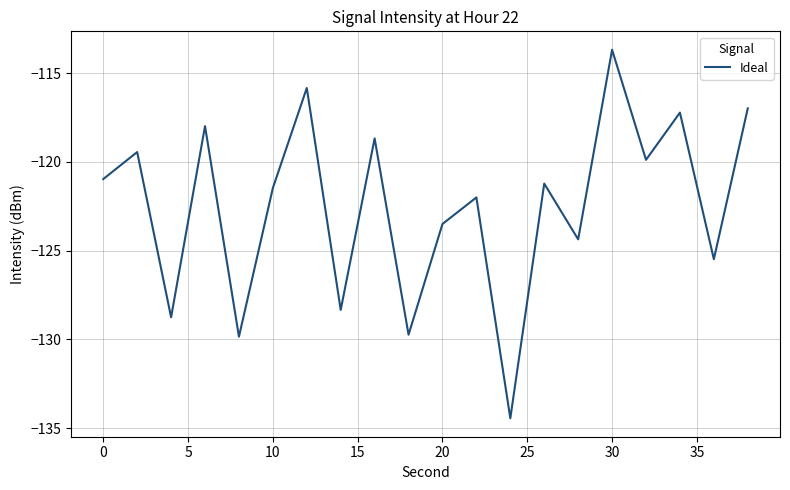

What is the smallest value displayed?

-134.4